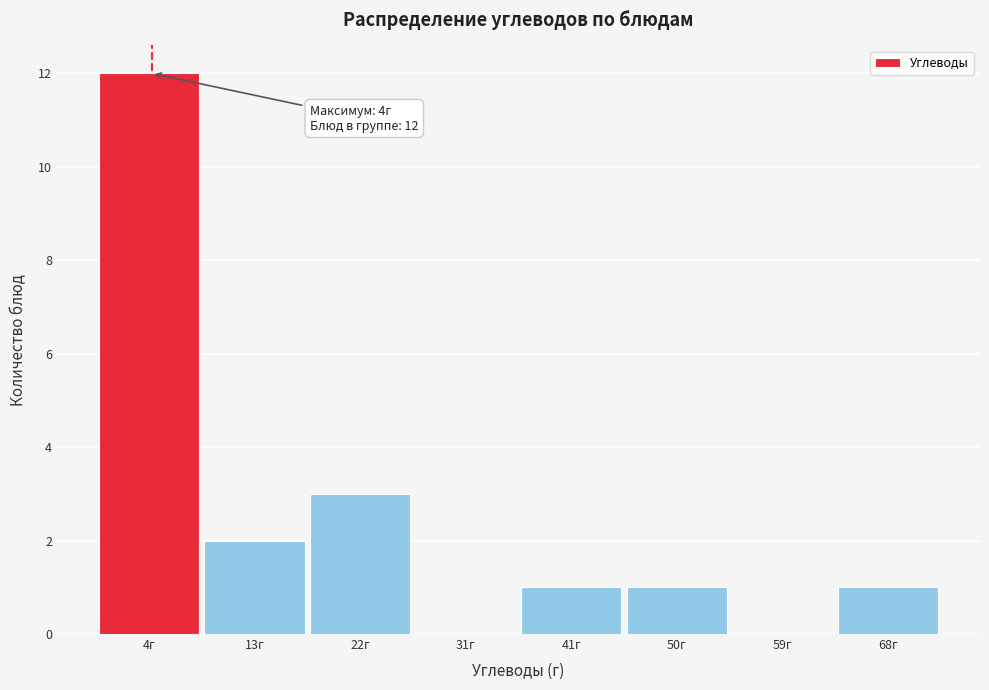

Reading right to left, what are all the values shown in this chart?

68г=1	59г=0	50г=1	41г=1	31г=0	22г=3	13г=2	4г=12